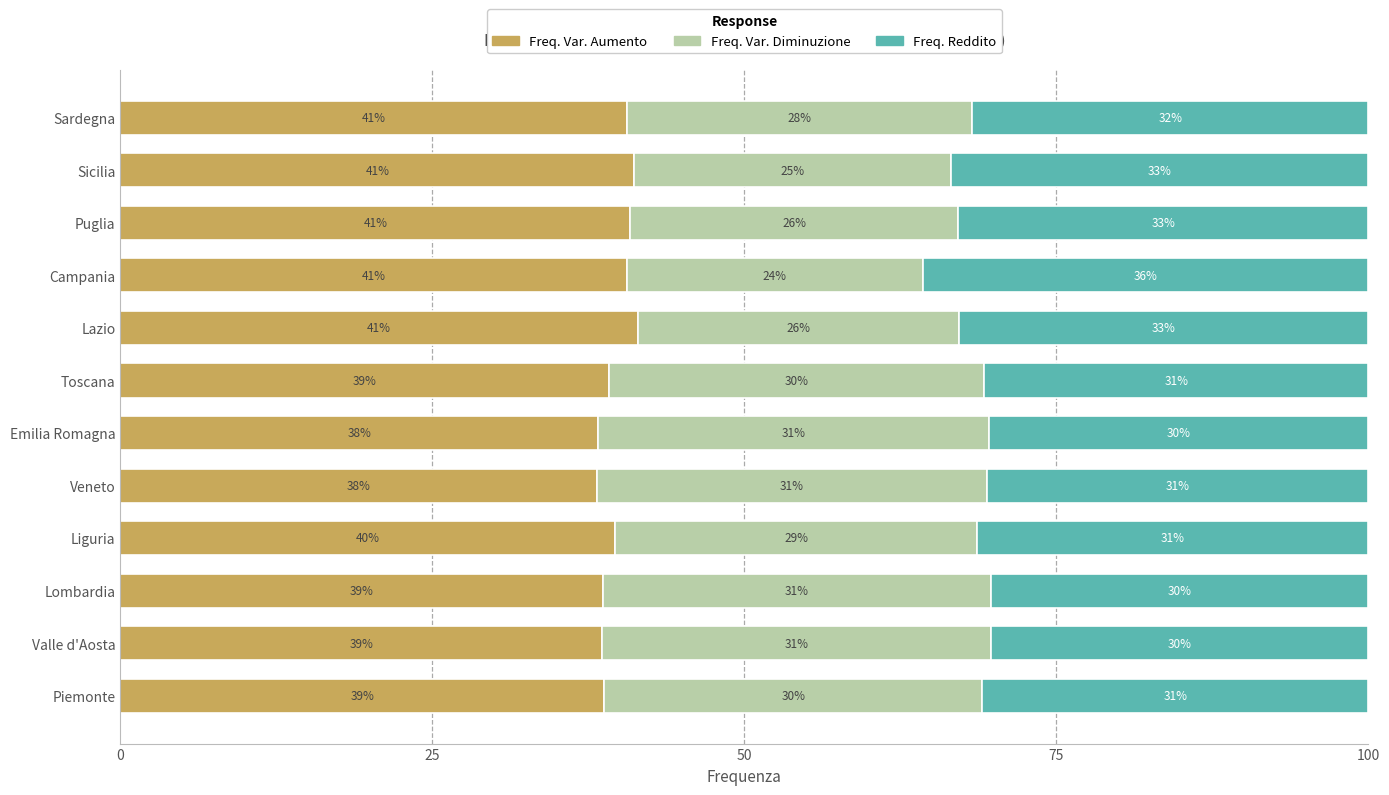

Is it true that Freq. Var. Aumento equals 40.8 at Puglia?

True